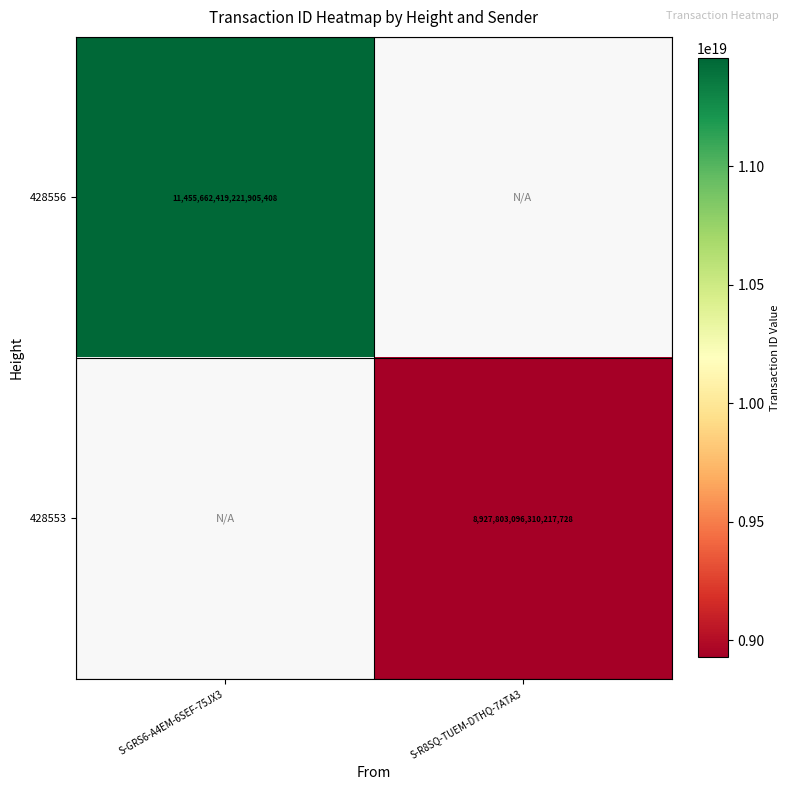

The 428556 series shows 3527446868571137536.0 at S-GRS6-A4EM-6SEF-75JX3. True or false?

False